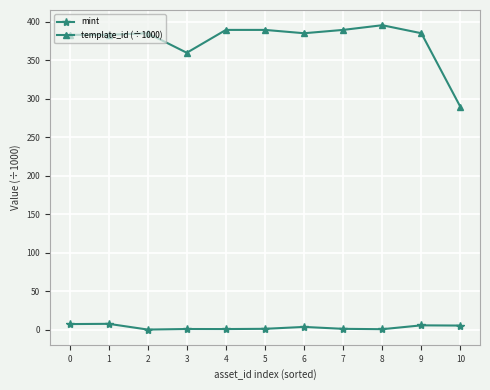

What is the greatest value displayed?

395.6